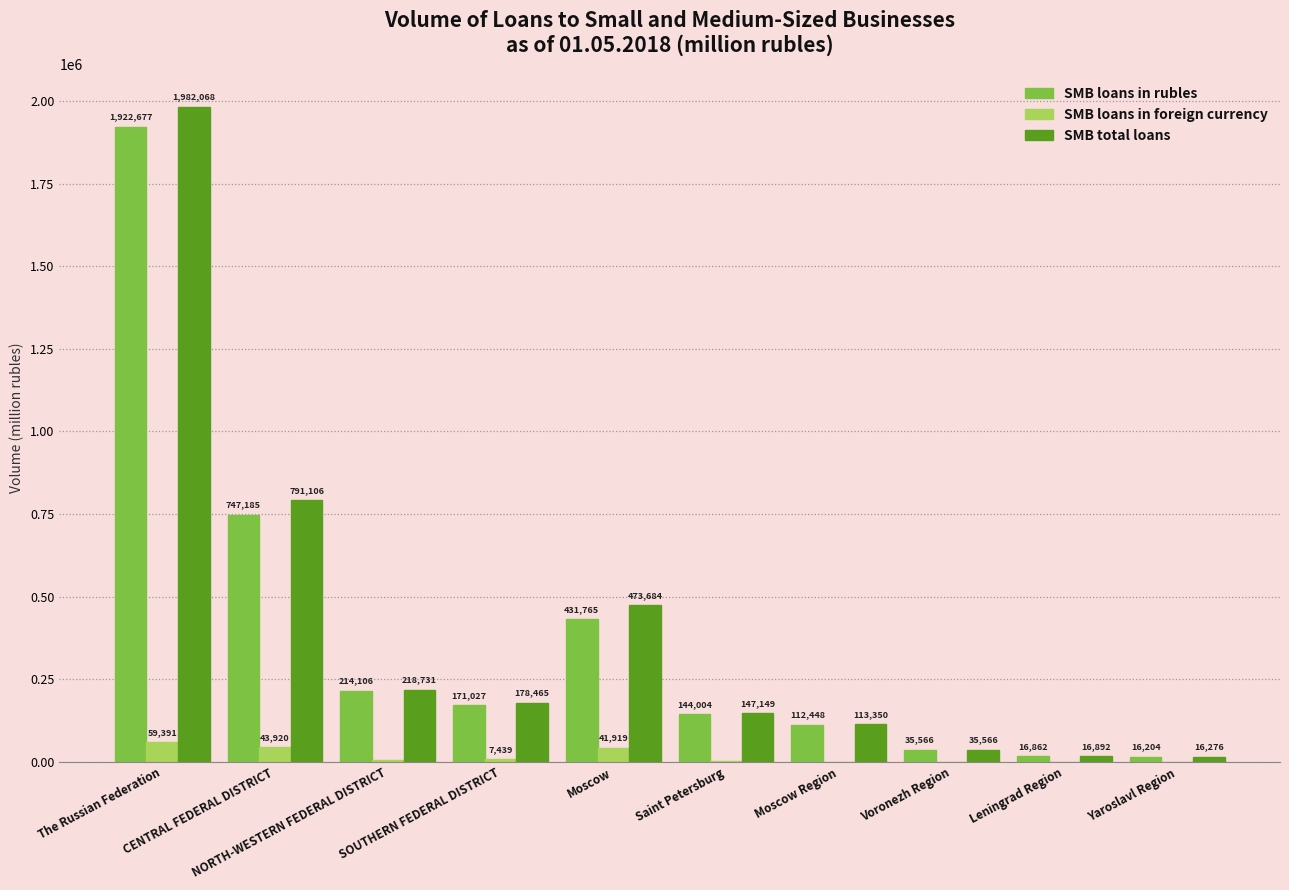

What is the maximum value for SMB loans in foreign currency?

59391